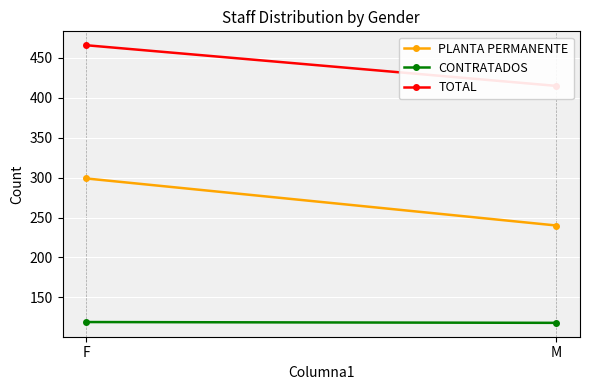

Which series changed the most between F and M?

PLANTA PERMANENTE